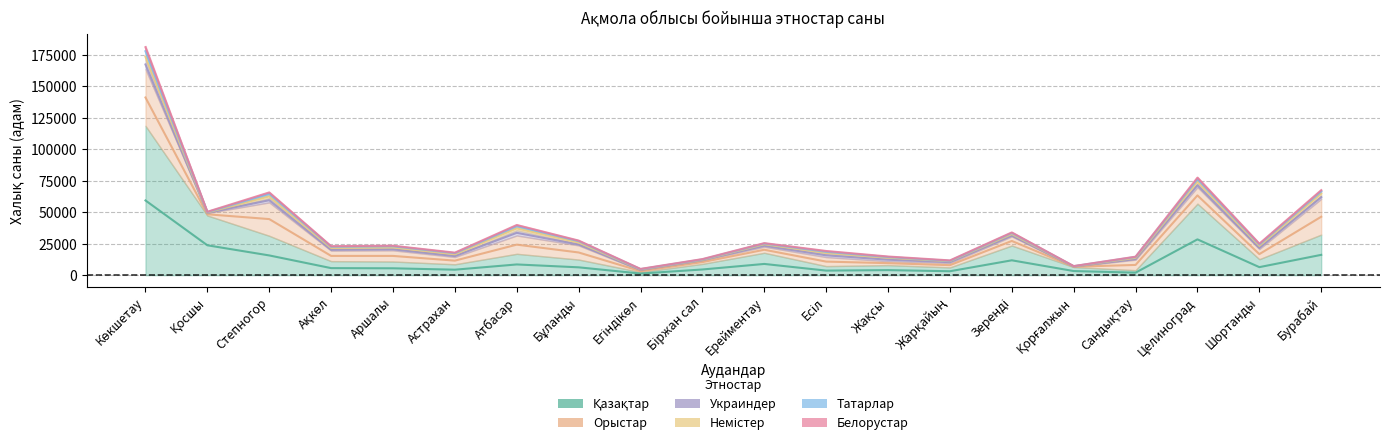

Rank the categories by Қазақтар value from lowest to highest.

Егіндікөл, Сандықтау, Жарқайың, Қорғалжын, Есіл, Жақсы, Астрахан, Біржан сал, Аршалы, Ақкөл, Бұланды, Шортанды, Атбасар, Ерейментау, Зеренді, Степногор, Бурабай, Қосшы, Целиноград, Көкшетау